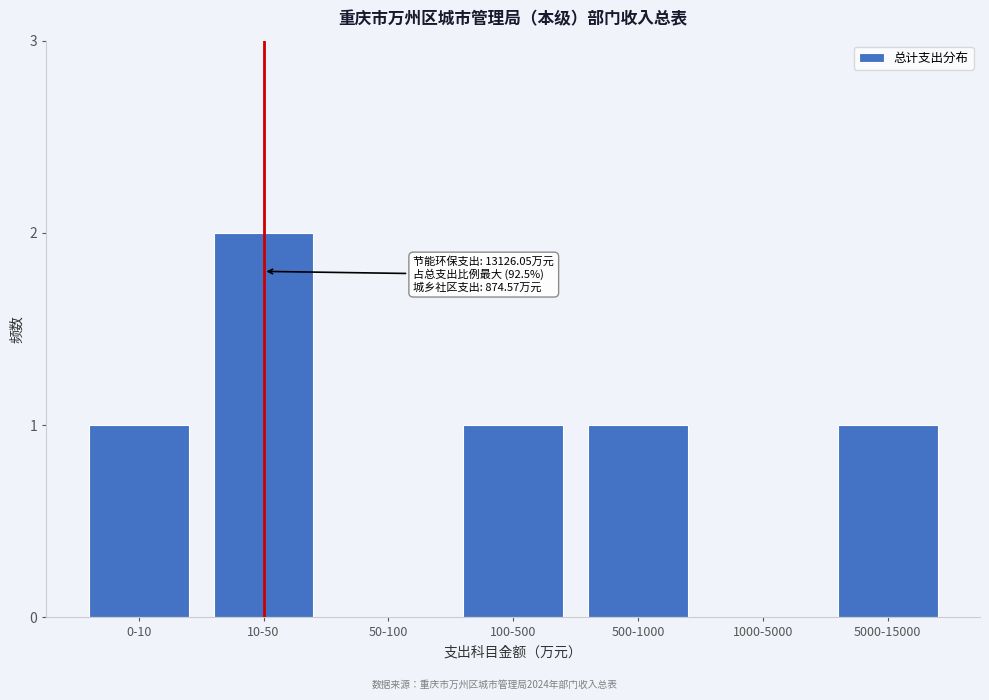

Reading left to right, transcribe all the data shown in this chart.

0-10=1	10-50=2	50-100=0	100-500=1	500-1000=1	1000-5000=0	5000-15000=1